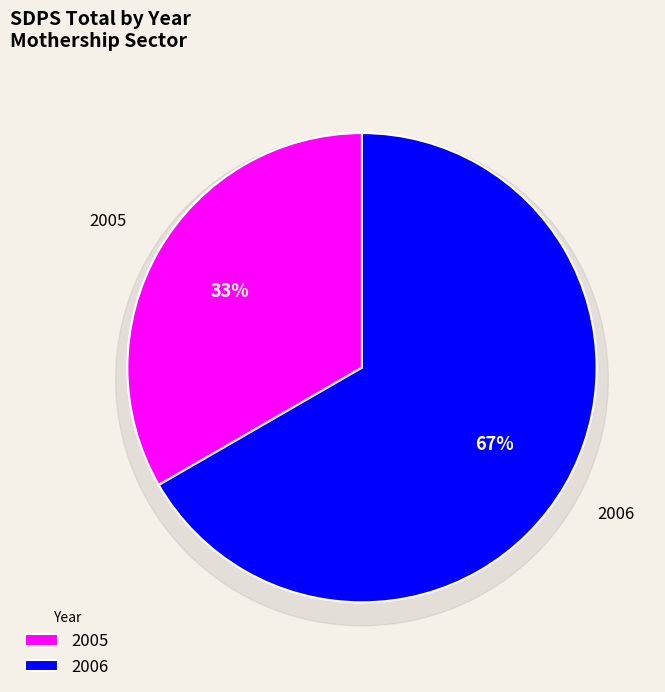

Which slice is the largest?

2006